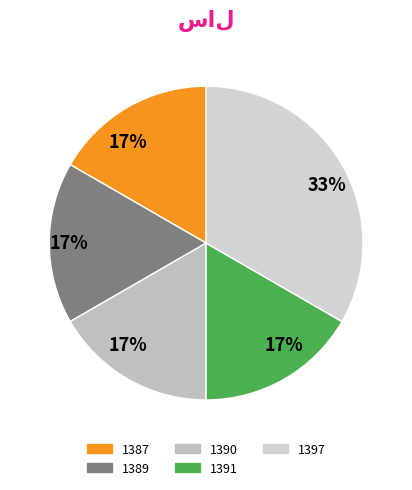

Count the number of slices in the pie.

5